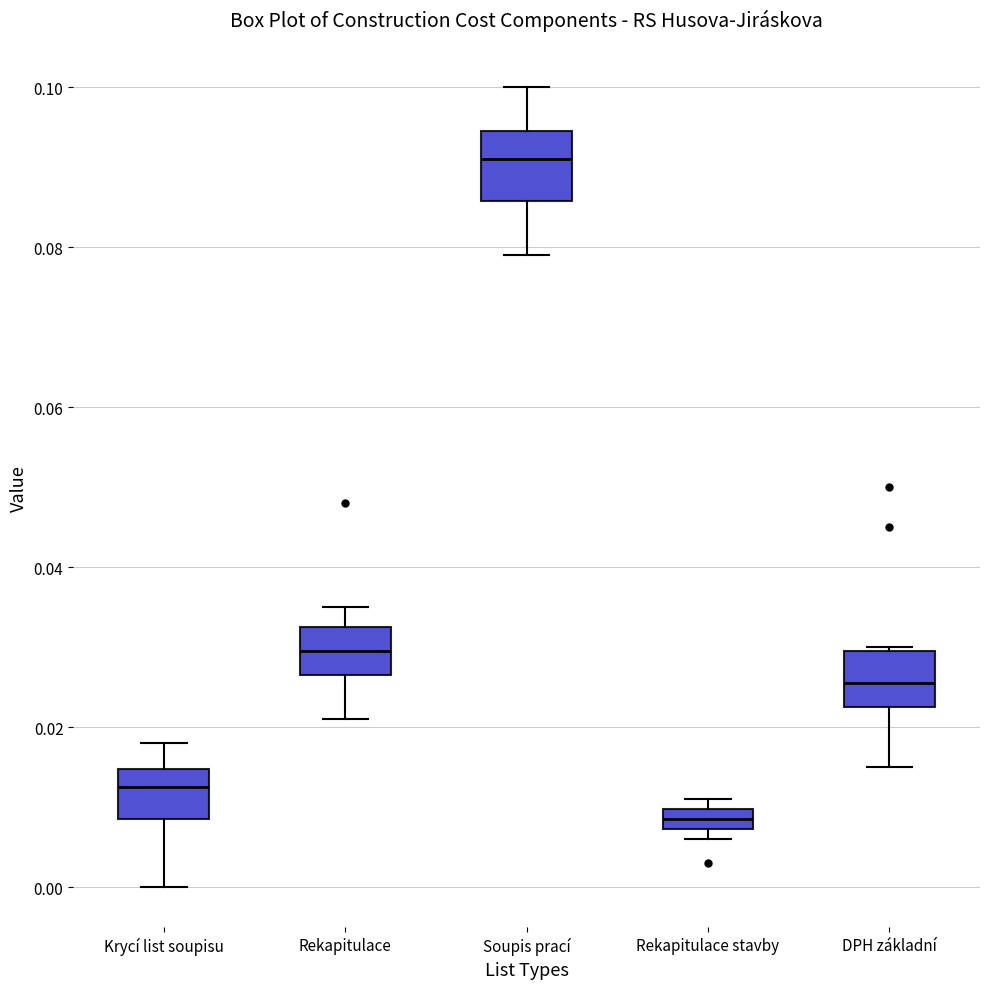

Which box has the lowest median line?

Rekapitulace stavby